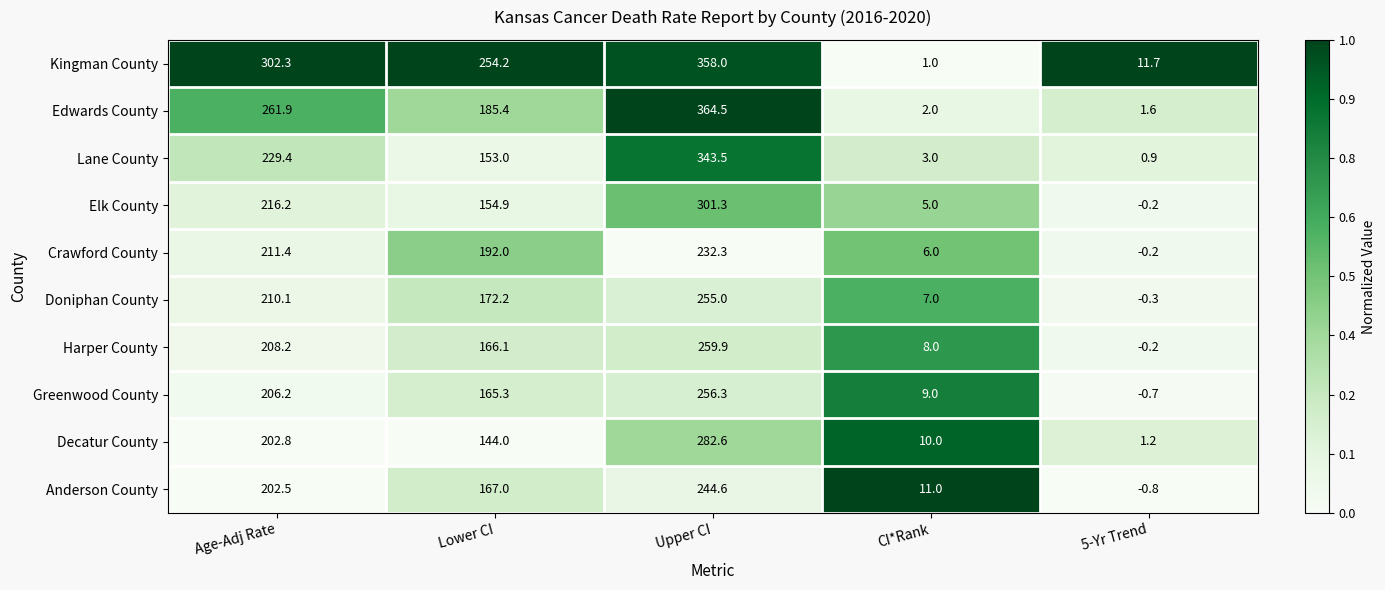

At which label does Crawford County reach its minimum?

5-Yr Trend